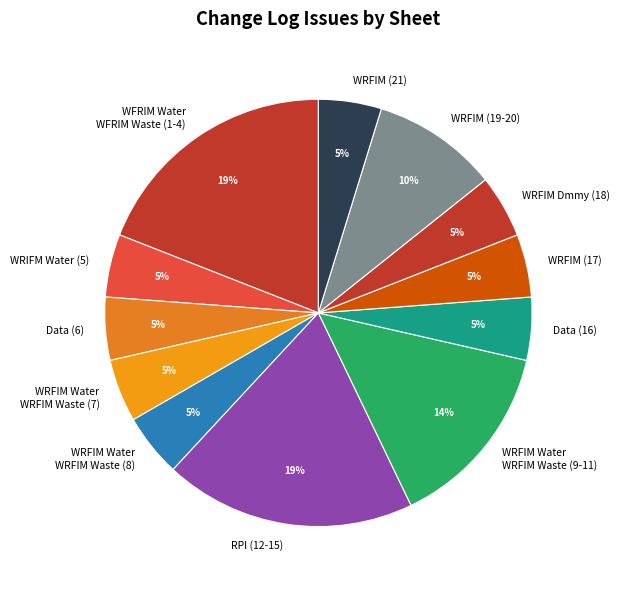

To the nearest percent, what is the difference between the largest and smallest slice percentages?

14%